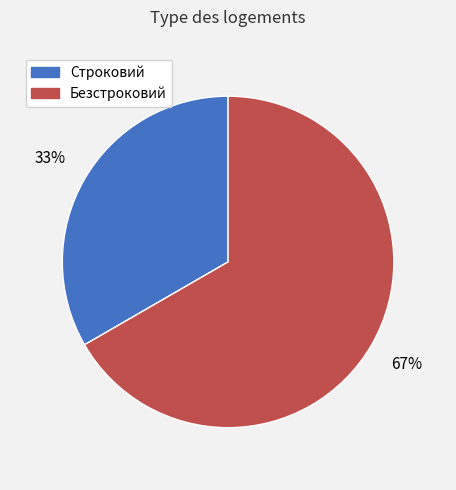

What is the majority slice?

Безстроковий